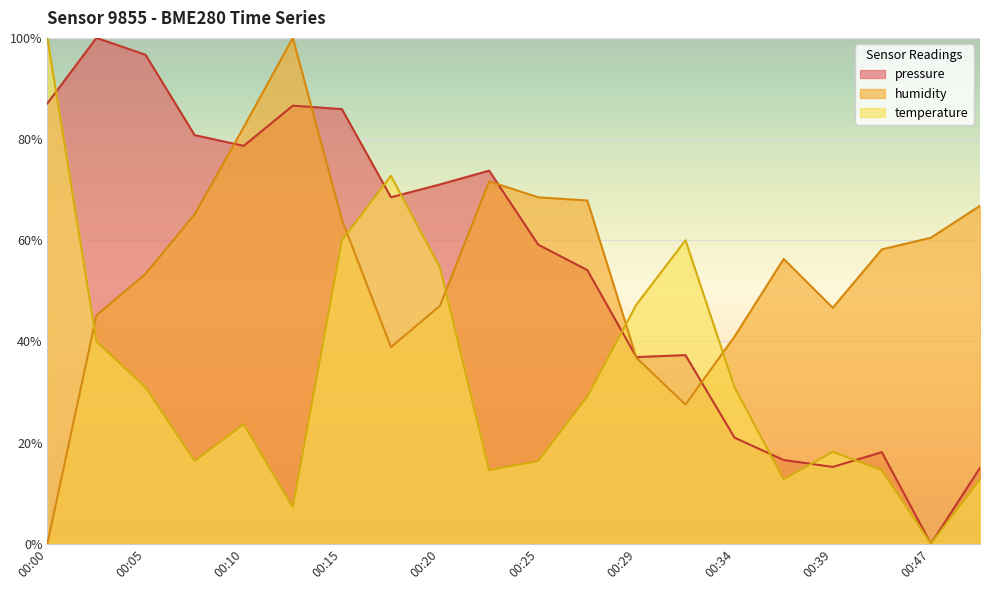

Which category has the lowest value in the humidity series?

00:00